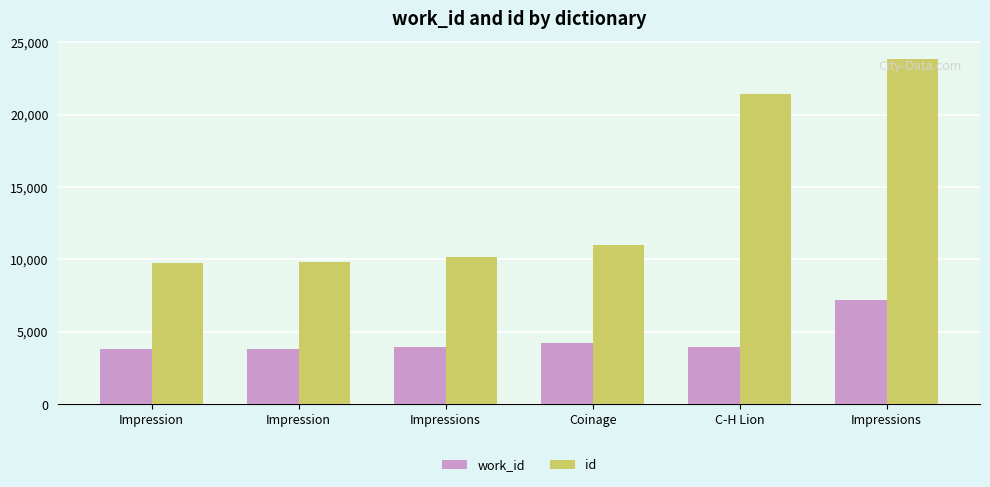

What is the sum of all id values?

86062